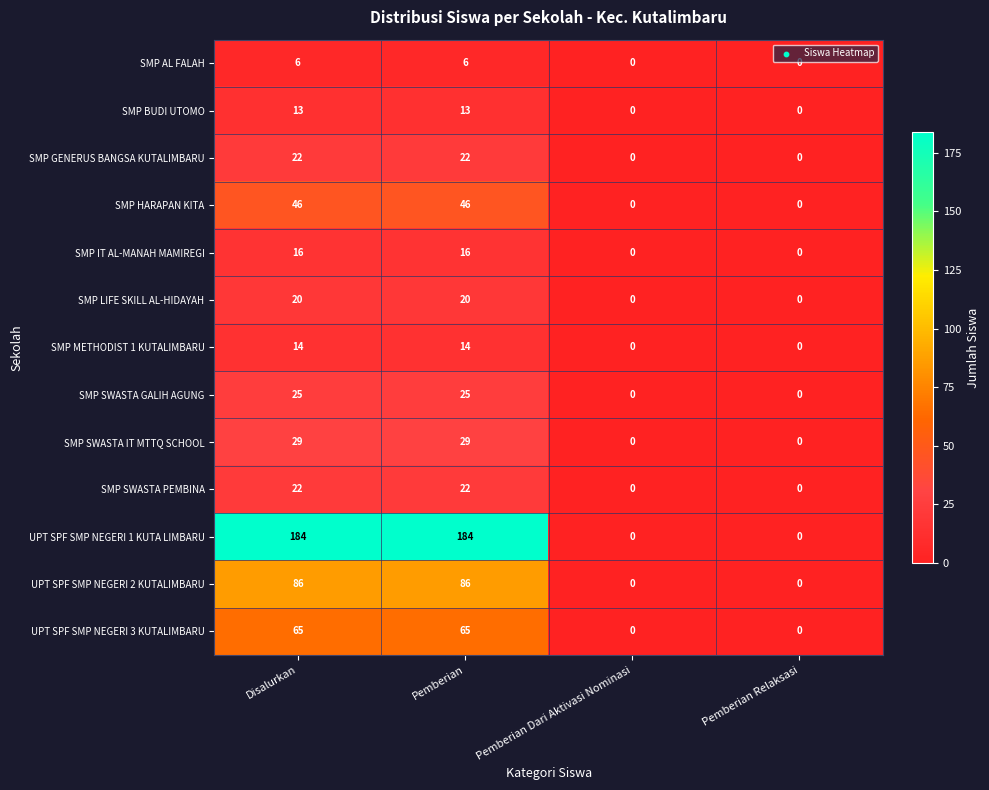

Which series has the largest total across all categories?

UPT SPF SMP NEGERI 1 KUTA LIMBARU